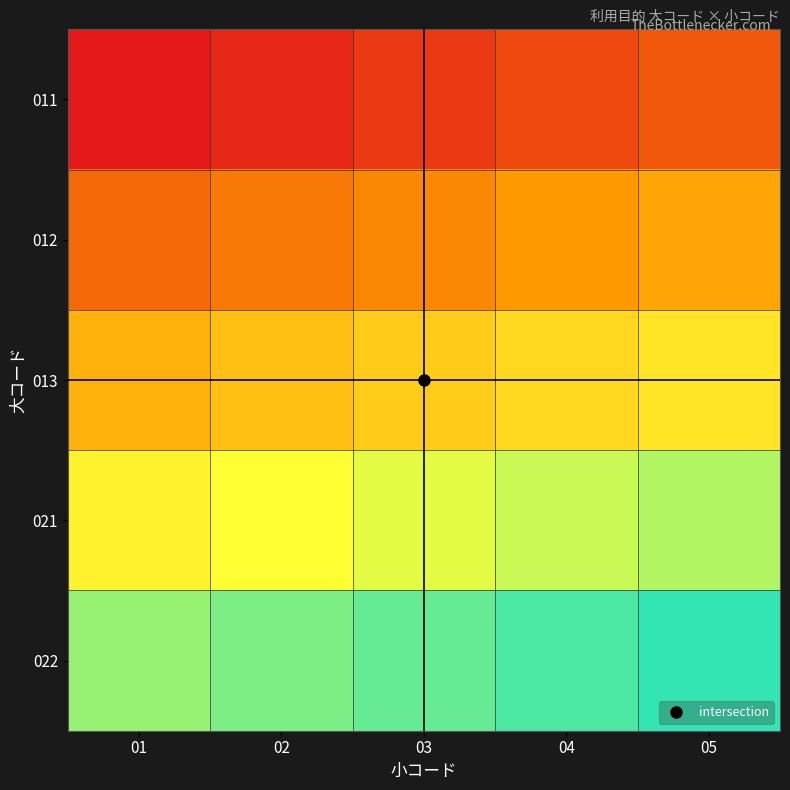

What is the spread (max minus min) of values at 04?

20